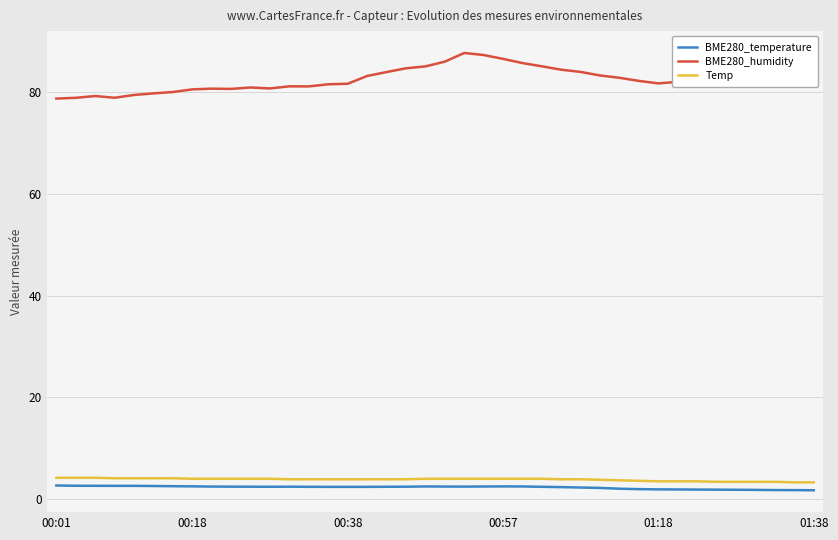

What is the minimum value for Temp?

3.3